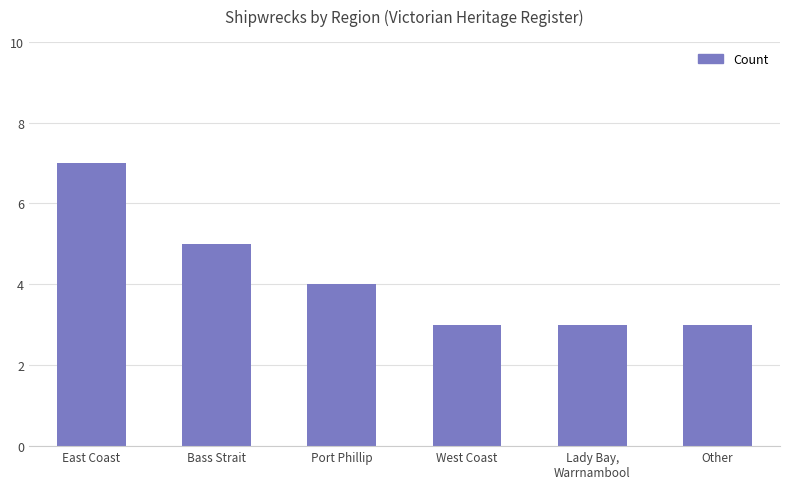

What is the difference between the values at Port Phillip and Lady Bay,
Warrnambool?

1